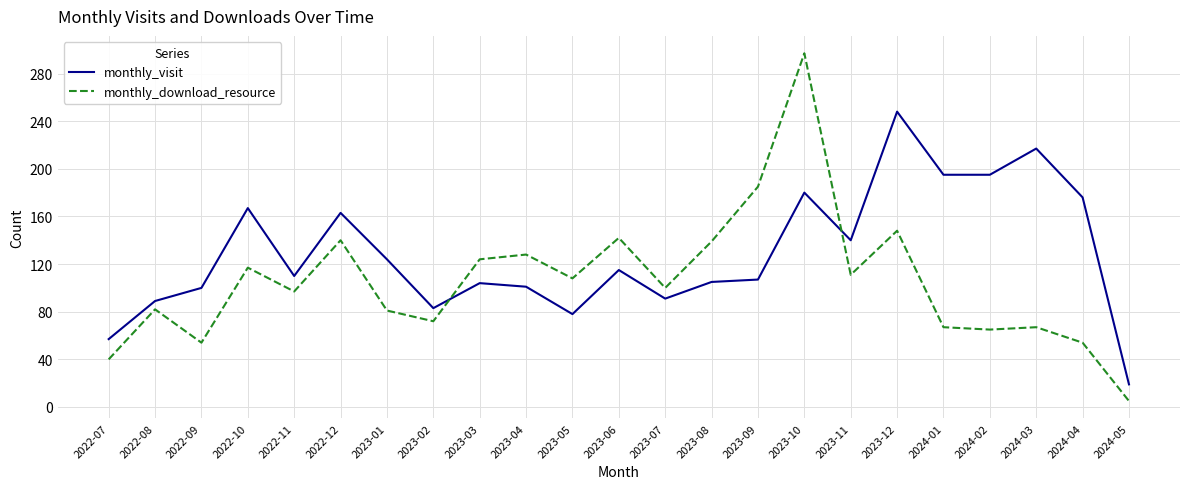

Between which two adjacent categories do monthly_visit and monthly_download_resource first intersect?

2023-02 and 2023-03